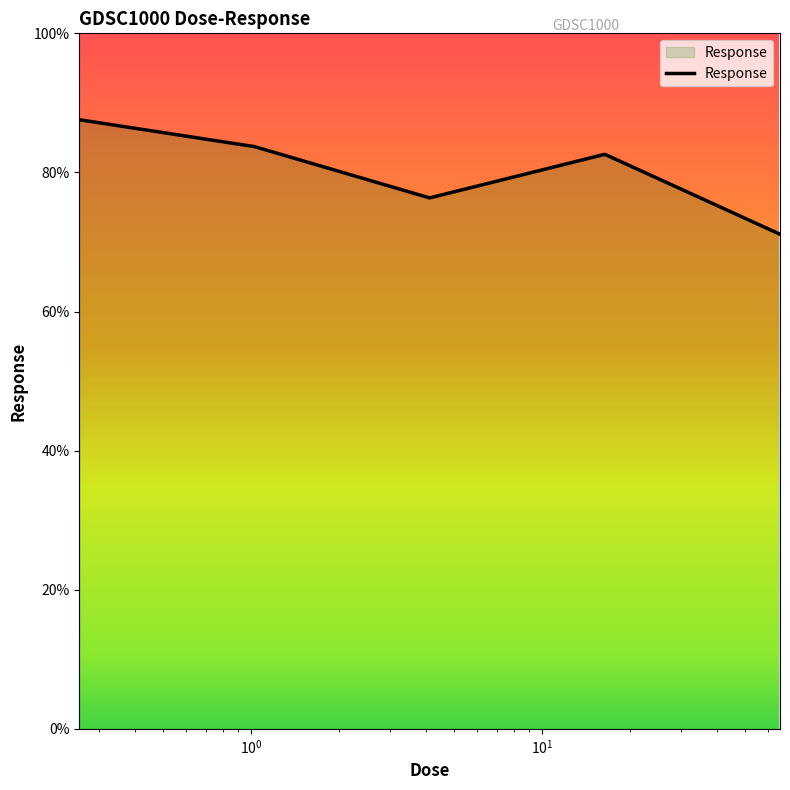

What is the sum of all values?

401.3